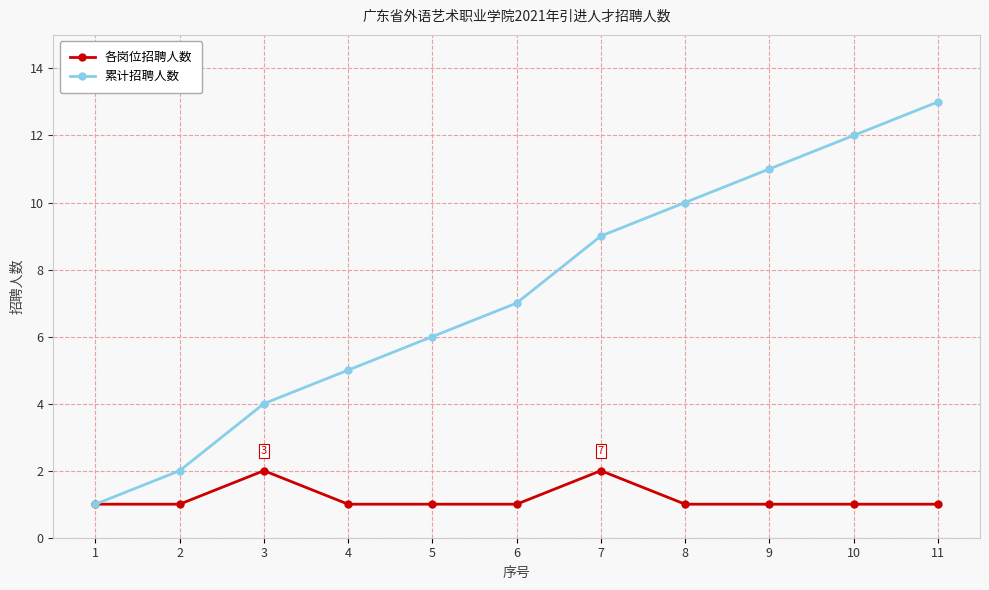

At 6, list the series in order from largest to smallest.

累计招聘人数, 各岗位招聘人数